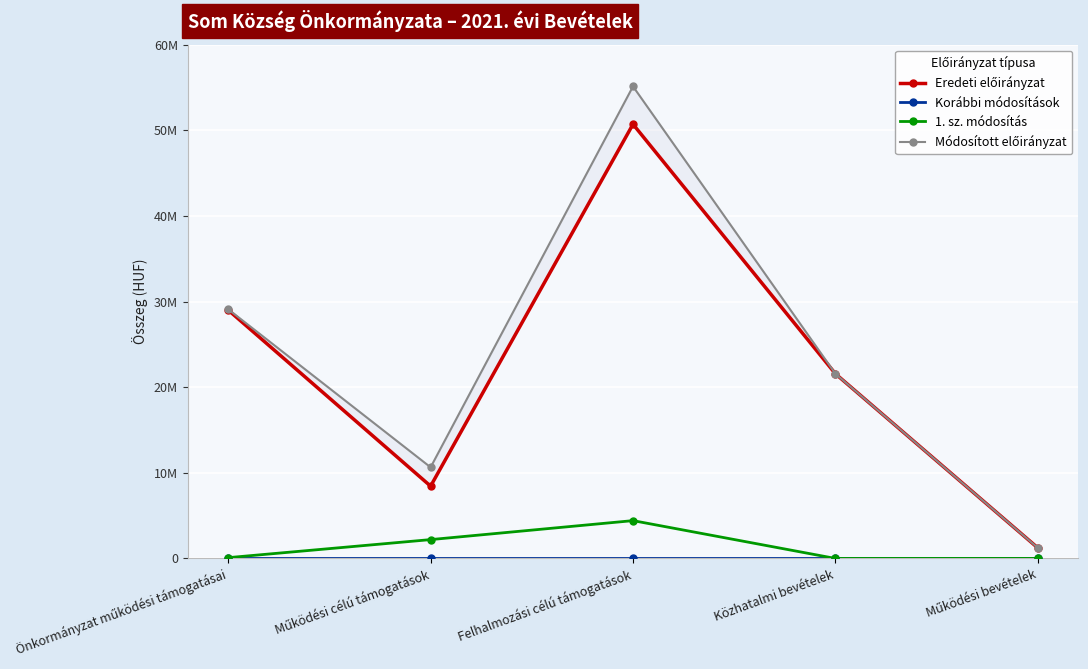

How many data points in 1. sz. módosítás are less than 92646?

2